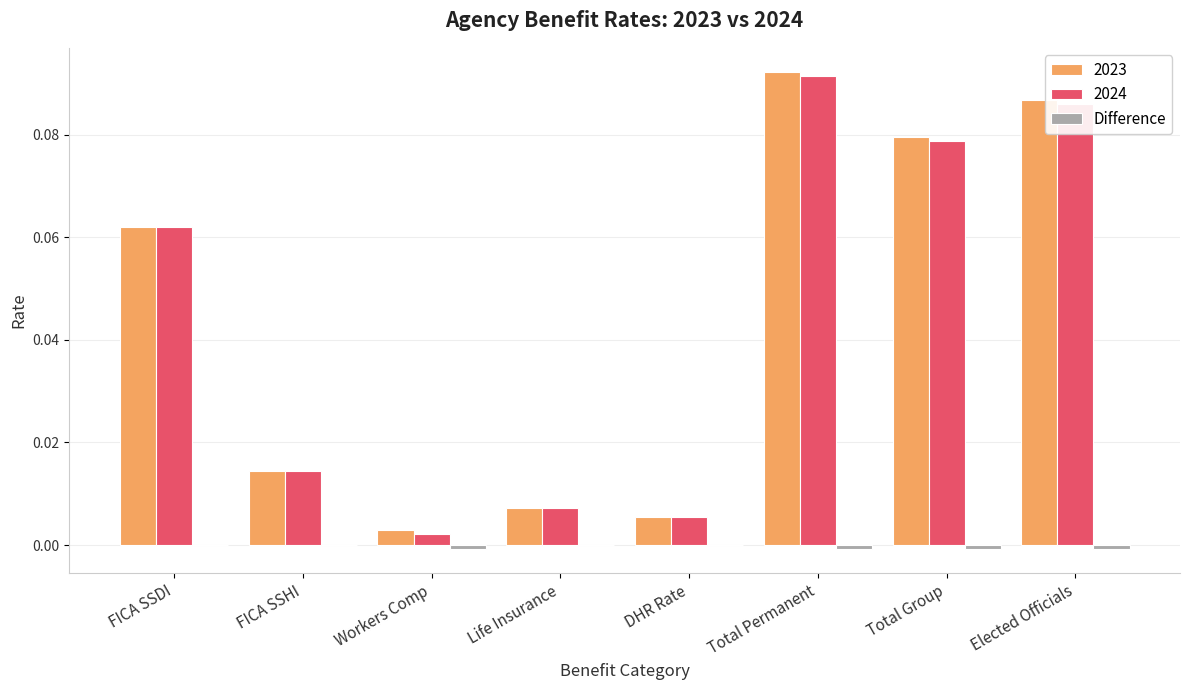

At which category is the sum across all series the highest?

Total Permanent